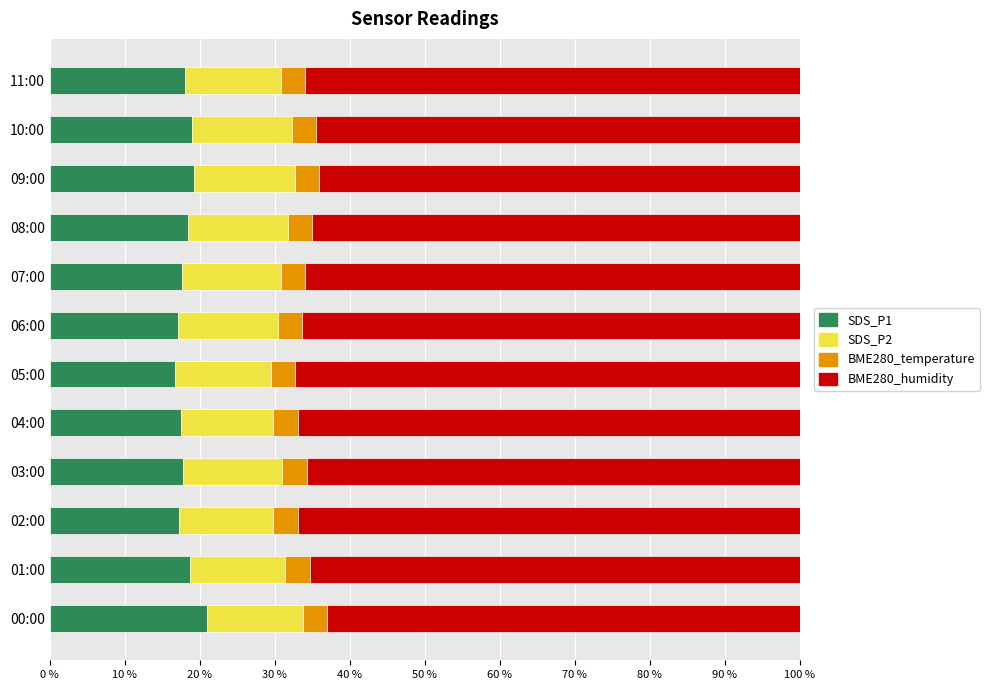

What is the minimum value for SDS_P1?

16.7